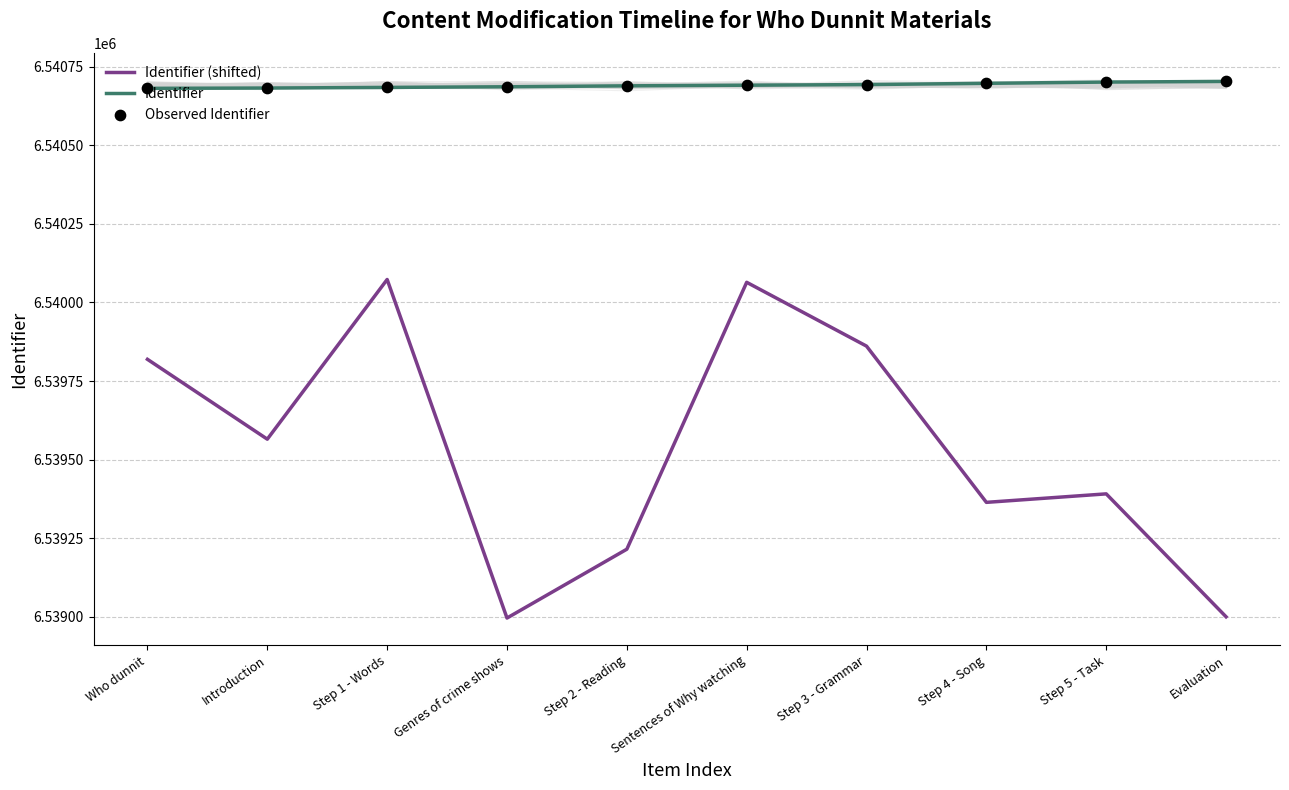

What are all the series names shown in the legend?

Identifier (shifted), Identifier, Observed Identifier